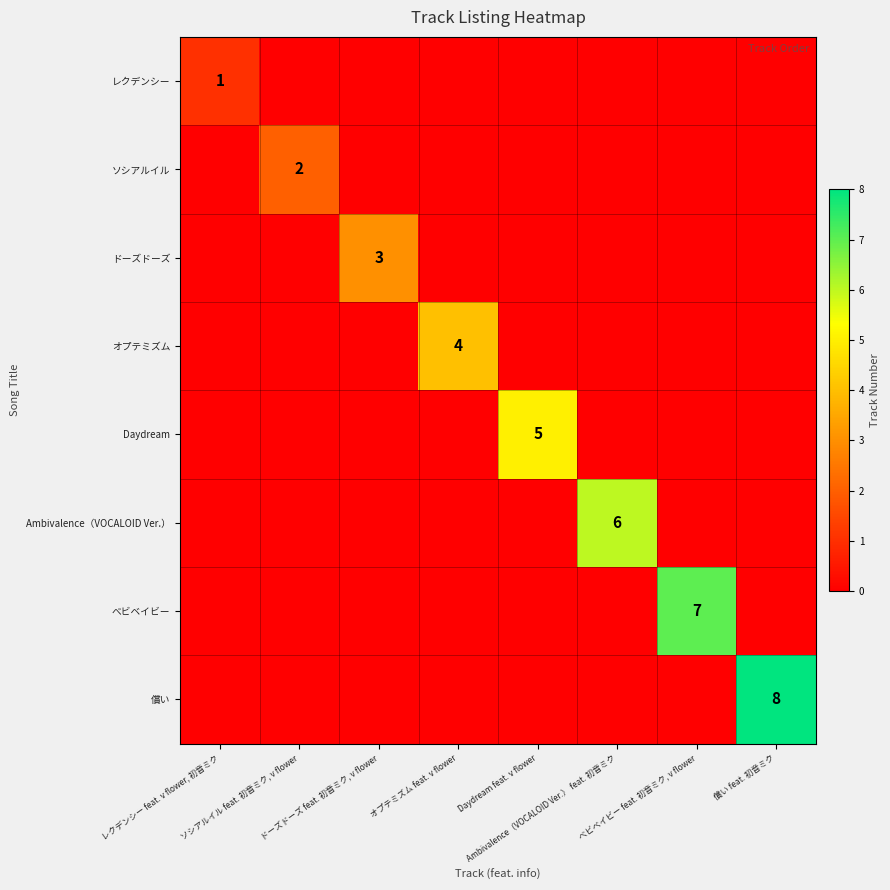

Which series has the largest total across all categories?

償い